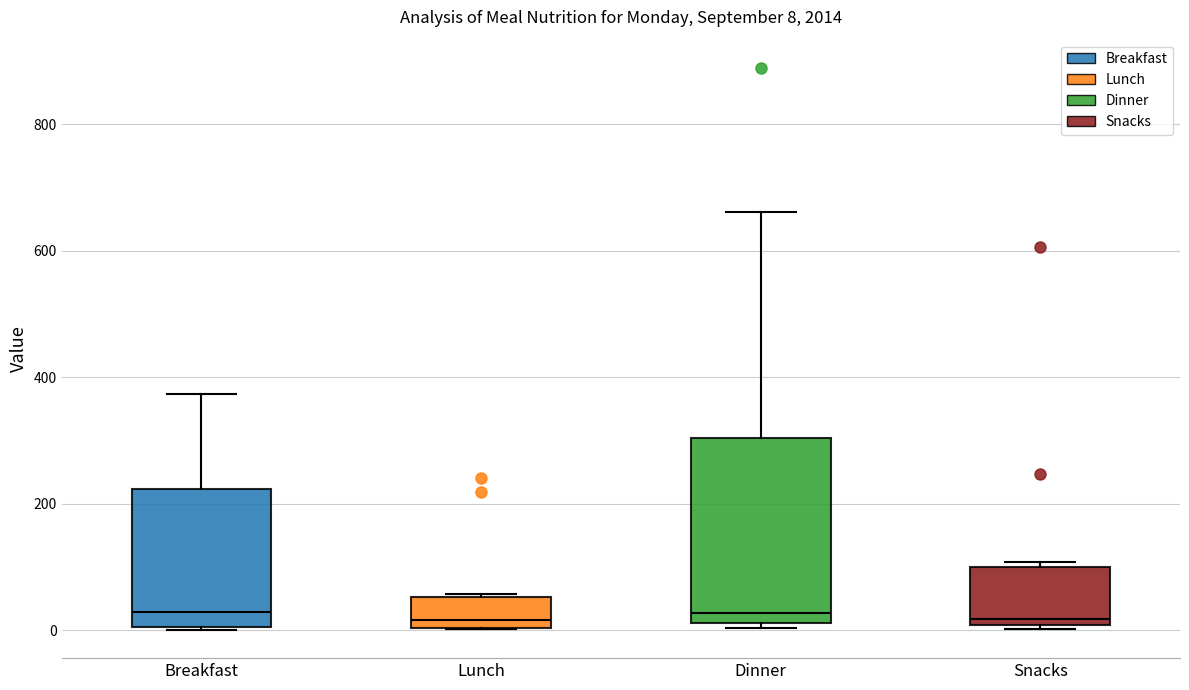

Which box is the tallest, from its lower edge to its upper edge?

Dinner